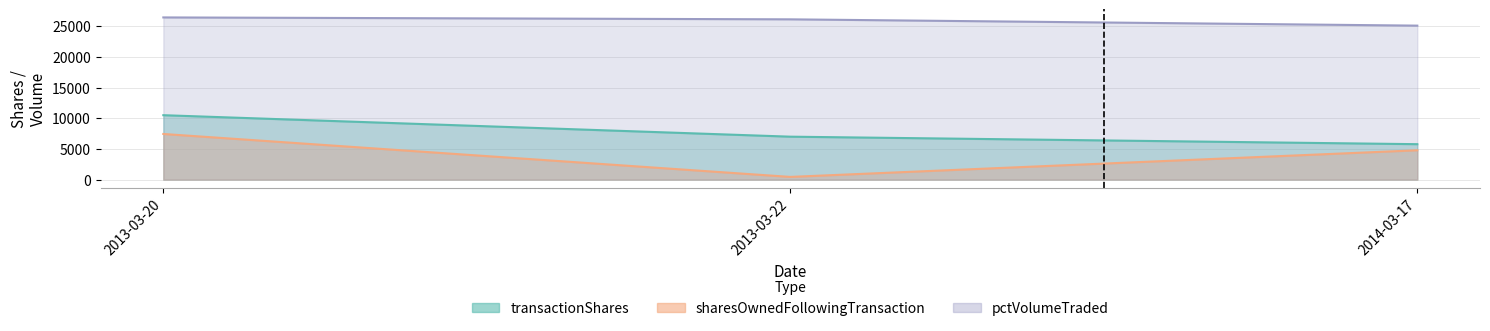

What is the value of the transactionShares point at the 2nd from the left?

6998